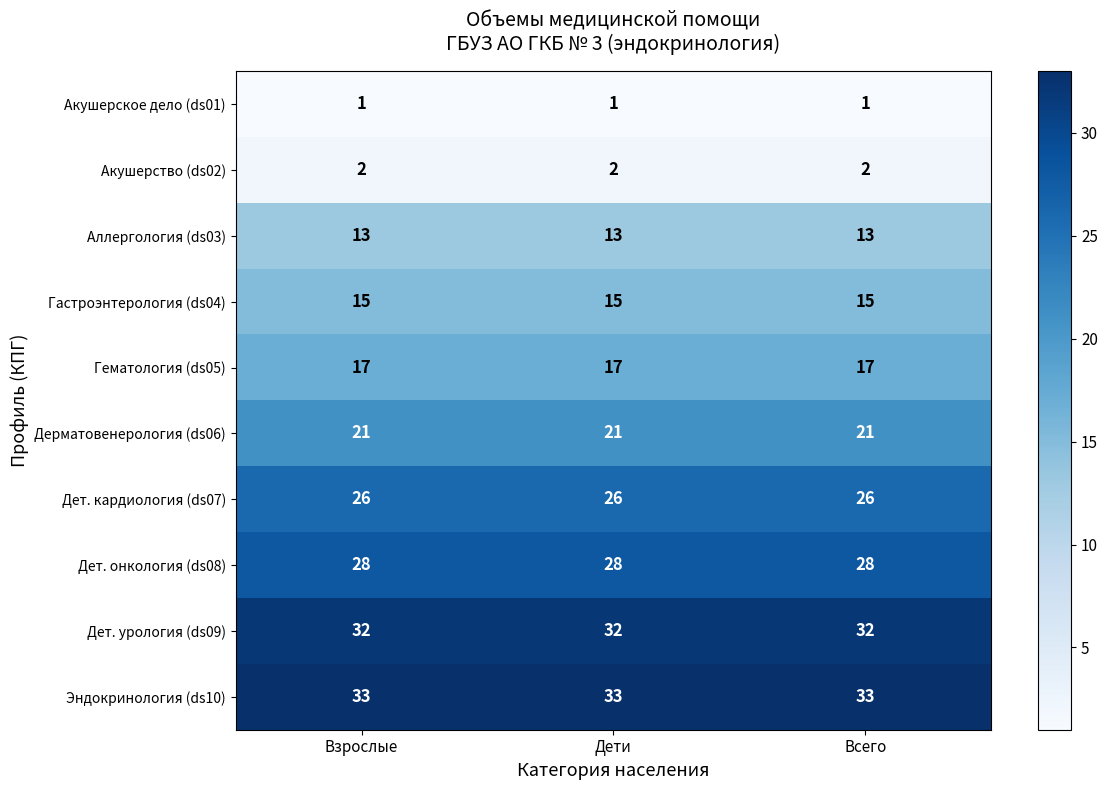

What is the difference between the highest and lowest values at Взрослые?

32